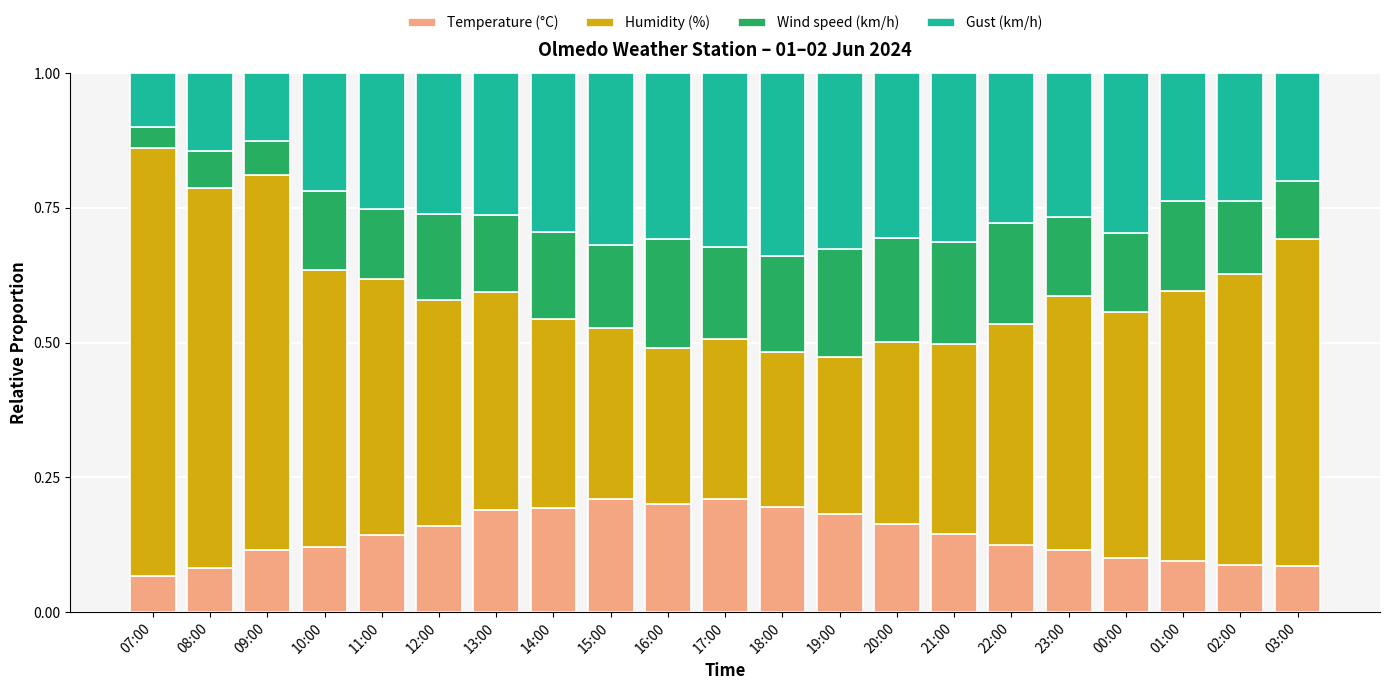

What is the sum of all Temperature (°C) values?

3.0